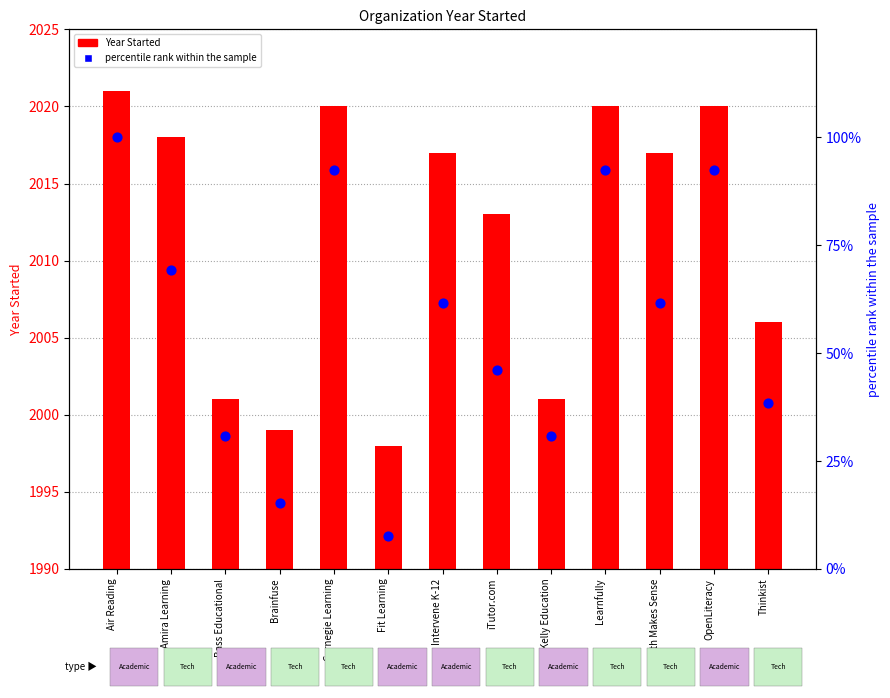

What is the change in value from Intervene K-12 to OpenLiteracy?

+30.8